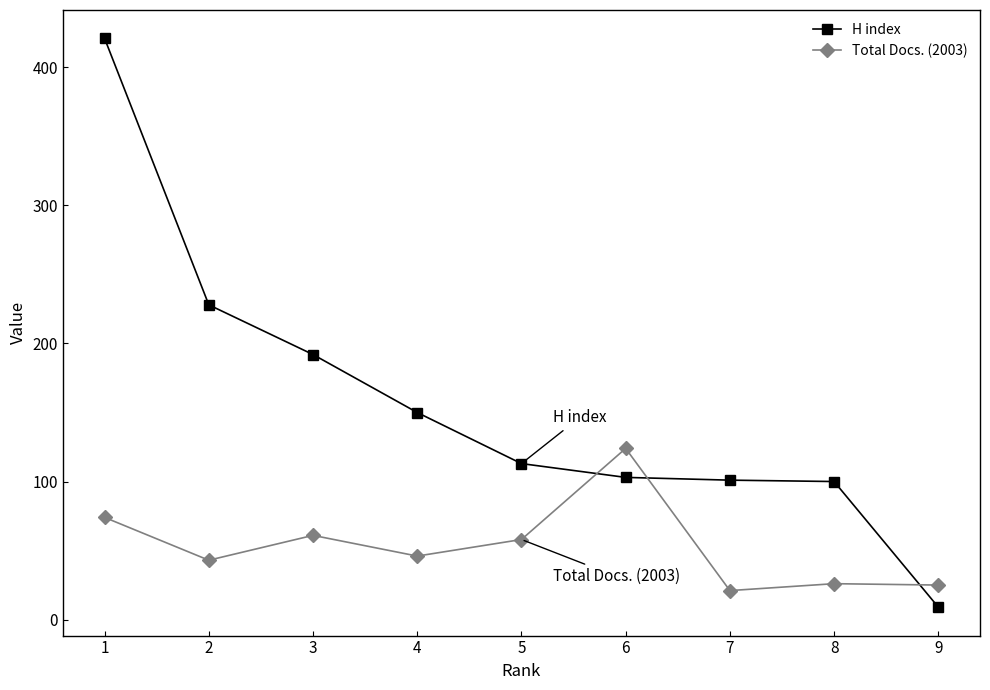

How many series are shown in this chart?

2